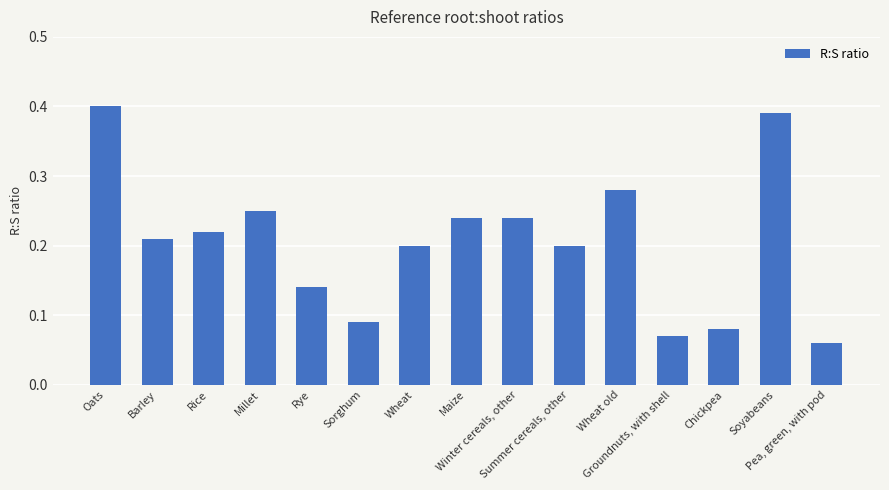

At which category does the chart reach its peak across all series?

Oats